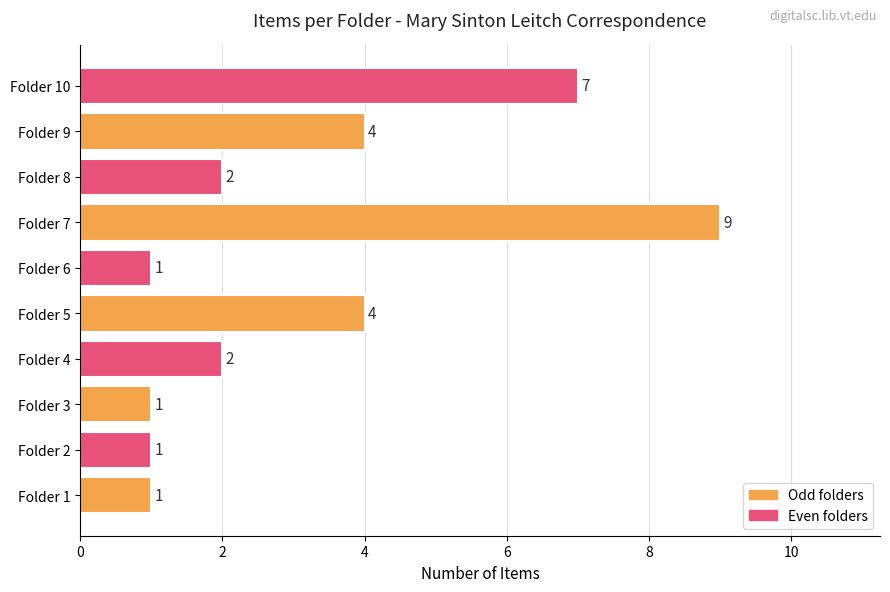

Between Folder 1 and Folder 8, which is larger?

Folder 8